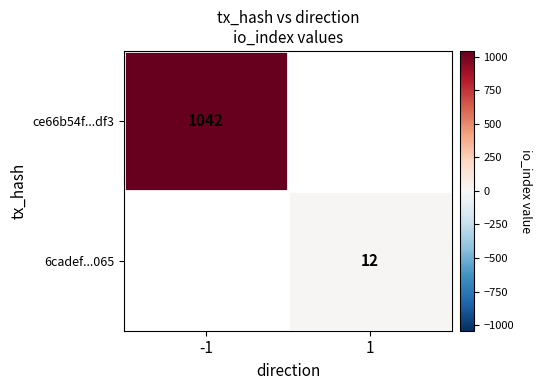

How many data points does each series have?

2